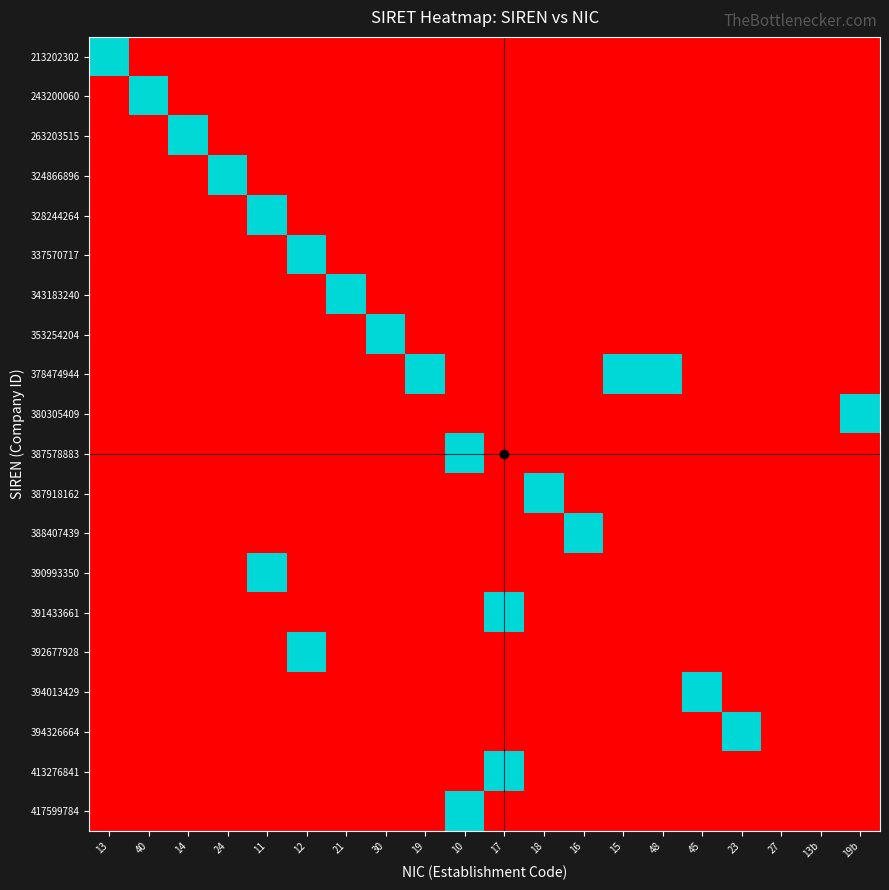

Which series has the largest total across all categories?

378474944